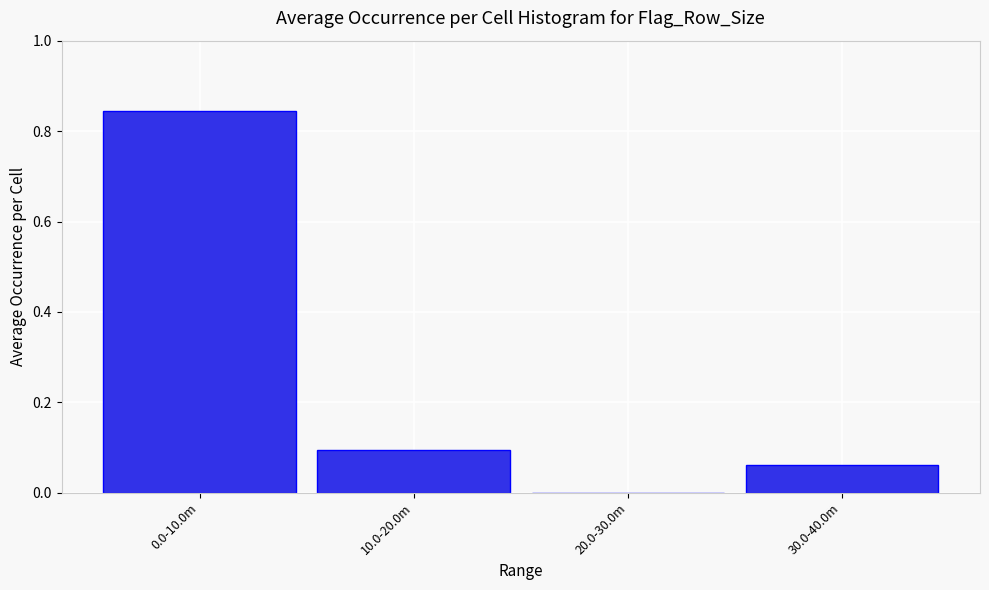

What is the sum of all values?

1.0